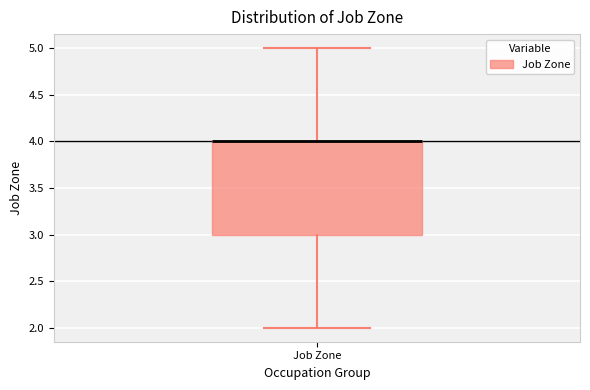

Where does the upper whisker of the box for Job Zone end on the y-axis? The values are not printed on the chart, so give them approximately, as read against the axis.

5